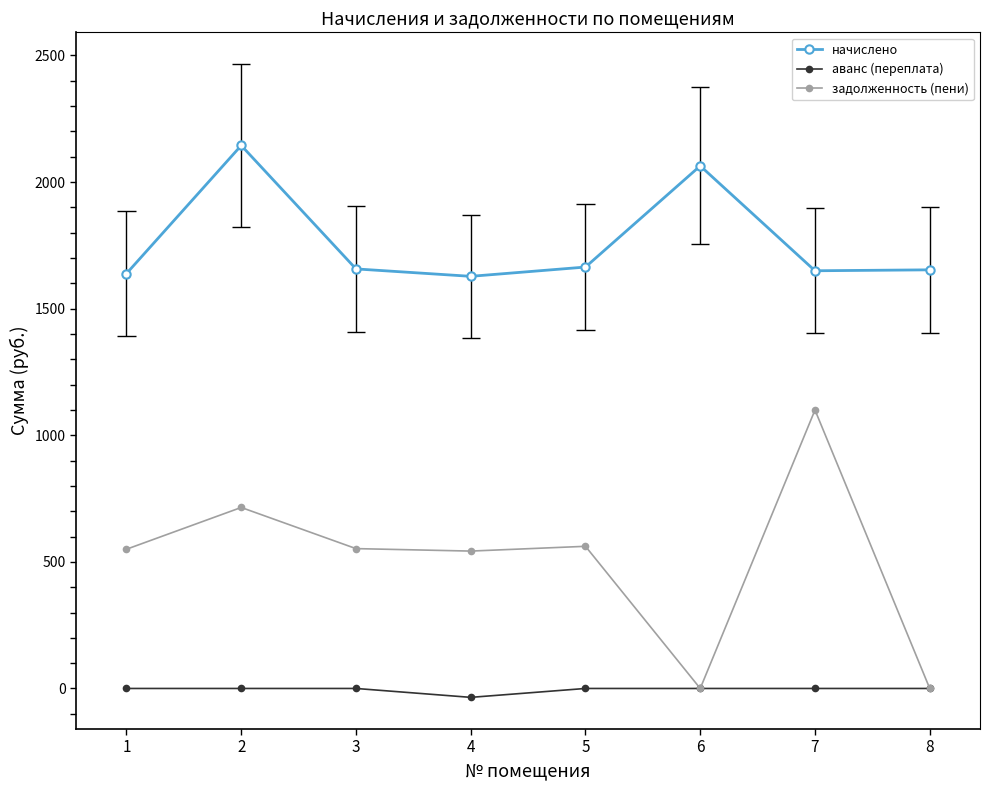

The value of задолженность (пени) at 8 is -488.2. True or false?

False